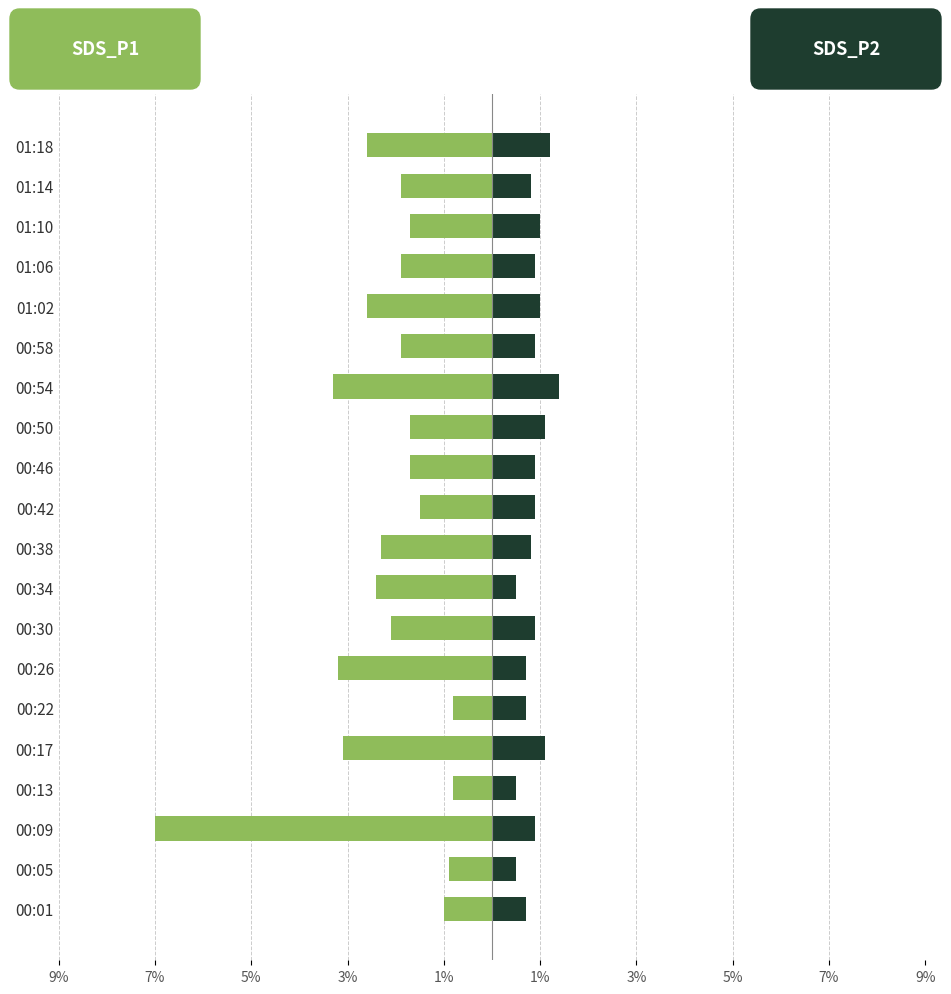

What is the difference between the maximum and second lowest values in the SDS_P2 series?

0.9